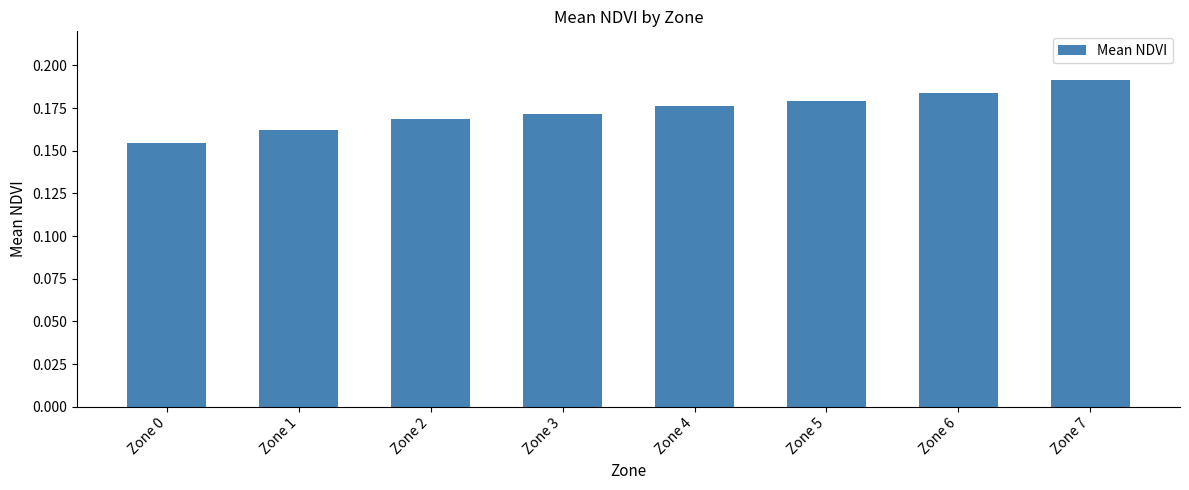

The chart shows a value of 0.1 at Zone 1. True or false?

False